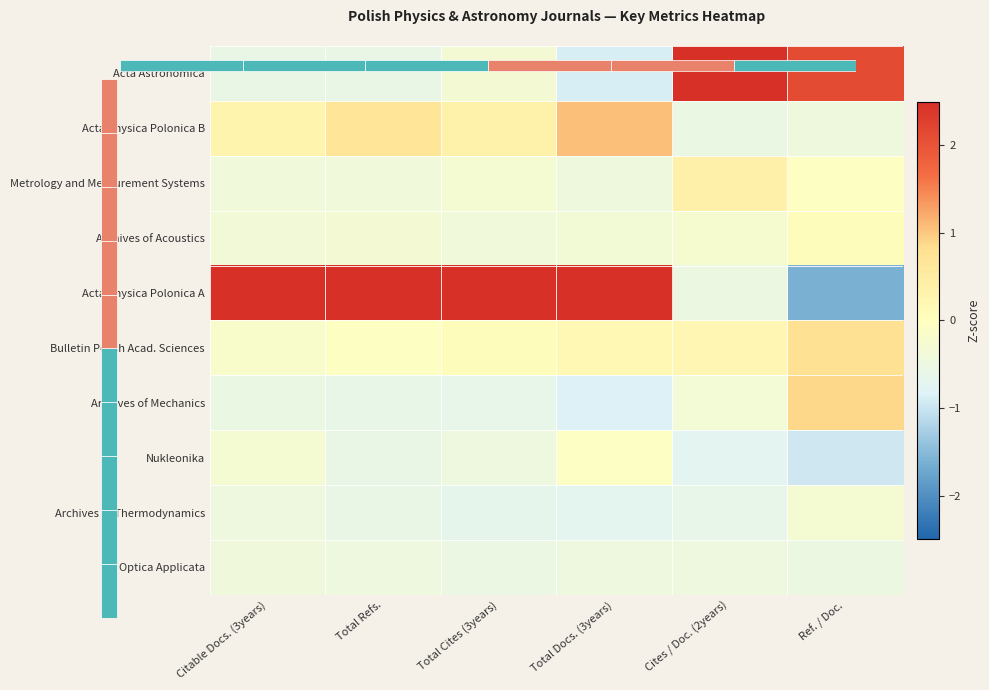

What is the difference between the maximum and minimum values in the Archives of Acoustics series?

0.5